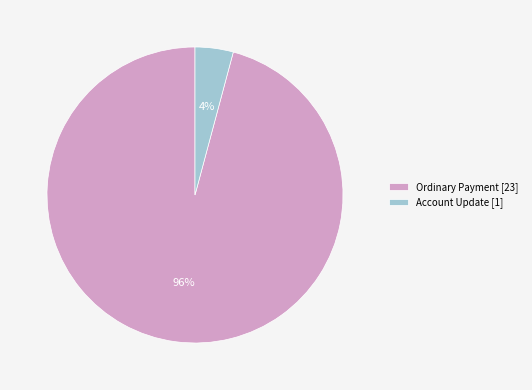

How many slices are in this pie chart?

2